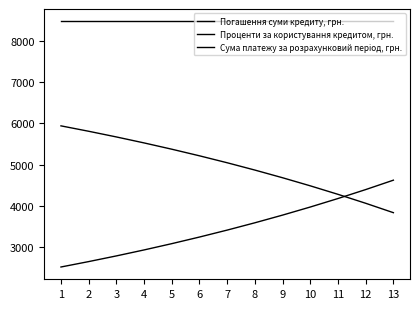

Reading right to left, transcribe all the data shown in this chart.

Погашення суми кредиту, грн.: 4627.4	4400.1	4184.0	3978.5	3783.1	3597.2	3420.5	3252.5	3092.7	2940.8	2796.4	2659.0	2528.4
Проценти за користування кредитом, грн.: 3841.7	4069.0	4285.1	4490.6	4686.0	4871.9	5048.6	5216.6	5376.4	5528.3	5672.7	5810.1	5940.7
Сума платежу за розрахунковий період, грн.: 8469.1	8469.1	8469.1	8469.1	8469.1	8469.1	8469.1	8469.1	8469.1	8469.1	8469.1	8469.1	8469.1